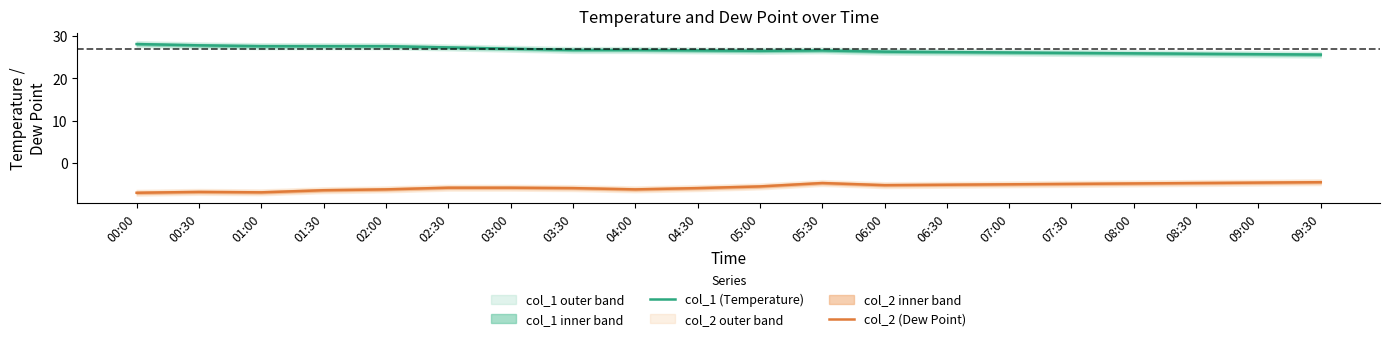

Which series has the widest spread of values?

col_1 (Temperature)